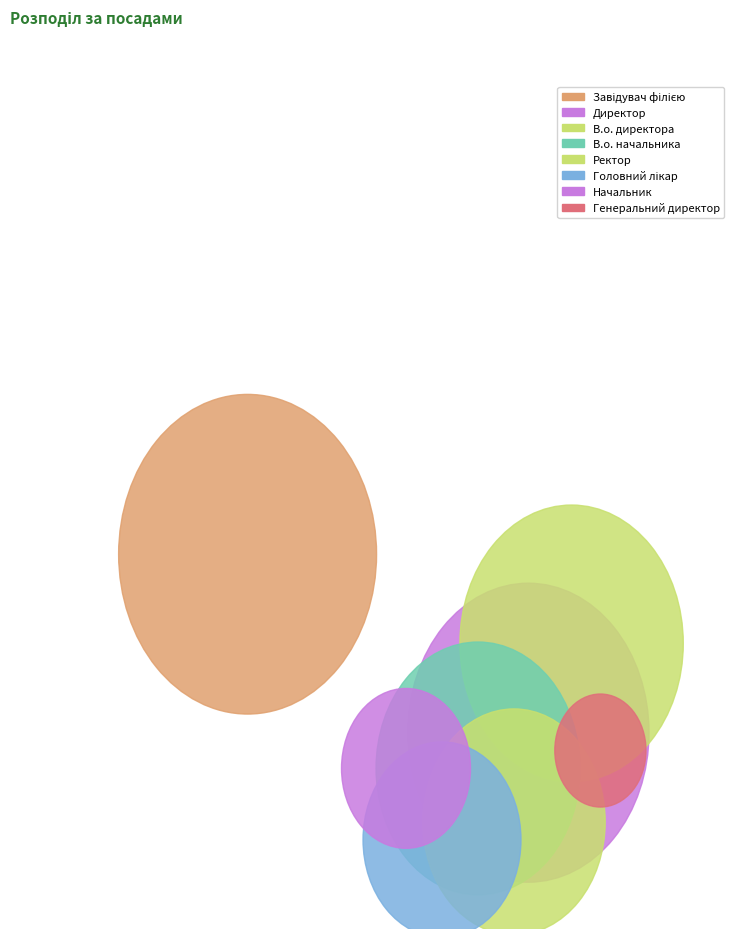

The Ректор slice represents 11% of the pie. True or false?

True